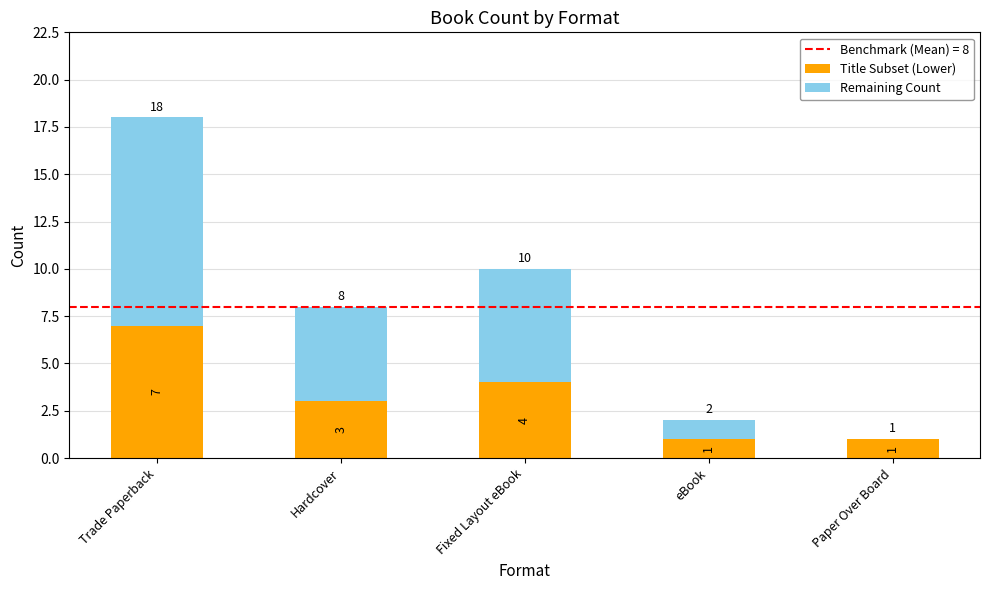

Where does the Title Subset (Lower) series first go above 3?

Trade Paperback